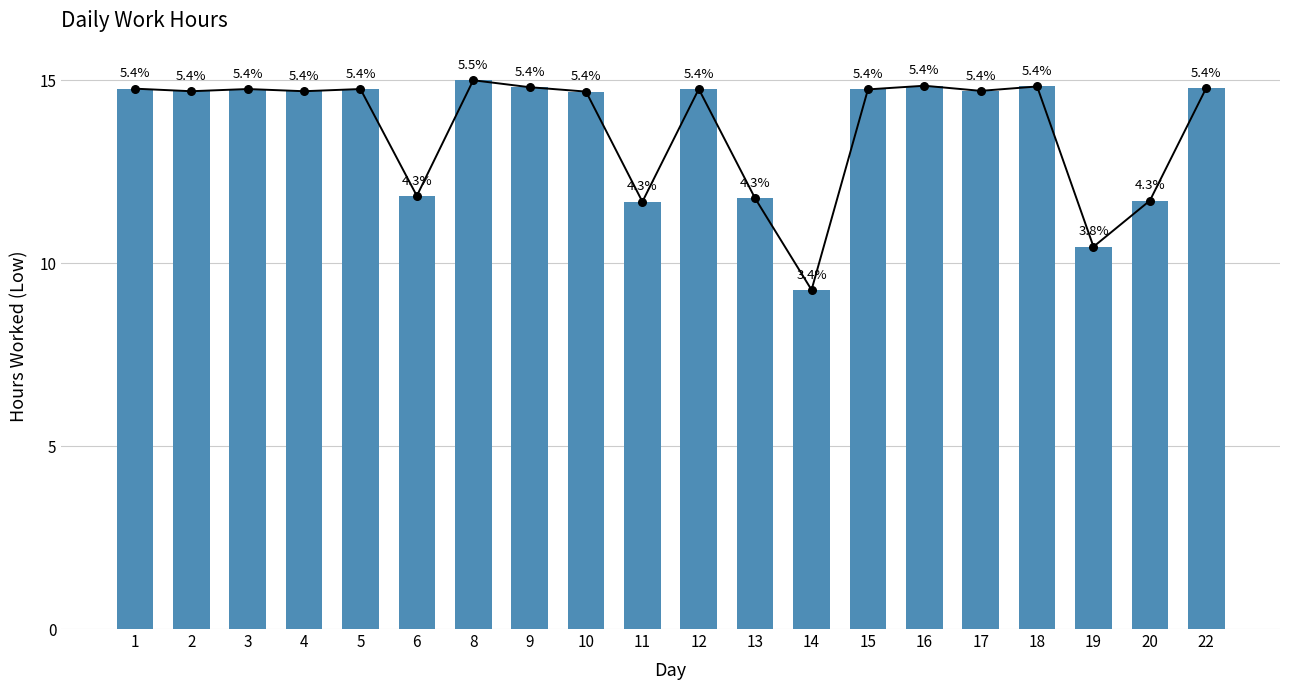

Approximately how many times larger is the value at 8 compared to 6?

1.3